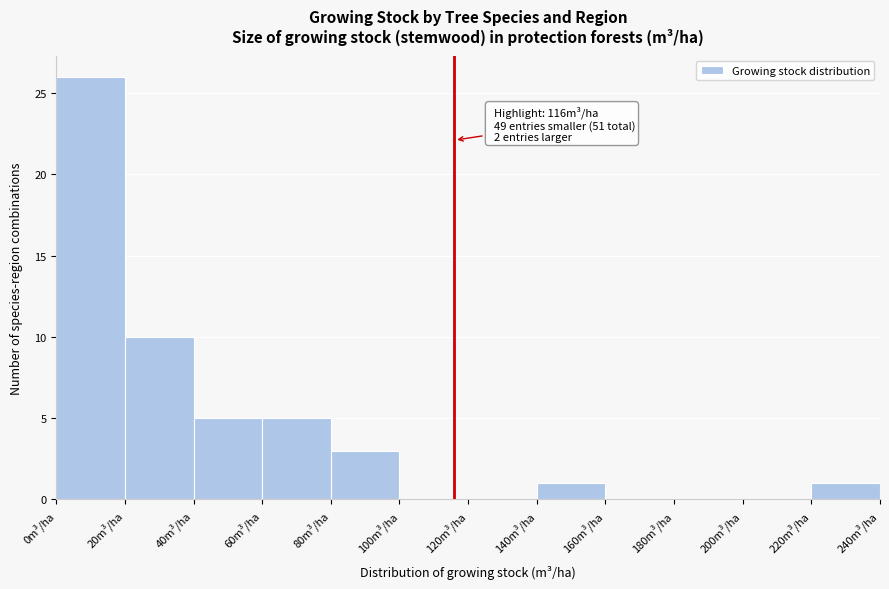

Over which range of the x-axis is the bar tallest?

0 to 20